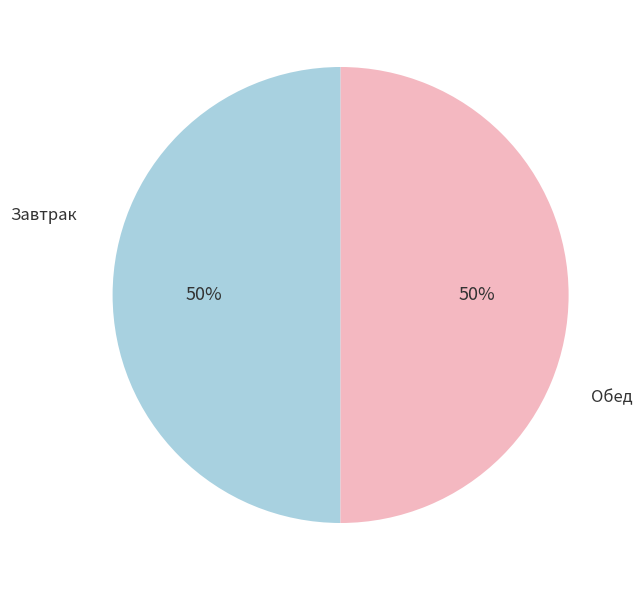

To the nearest percent, what is the average slice percentage?

50%